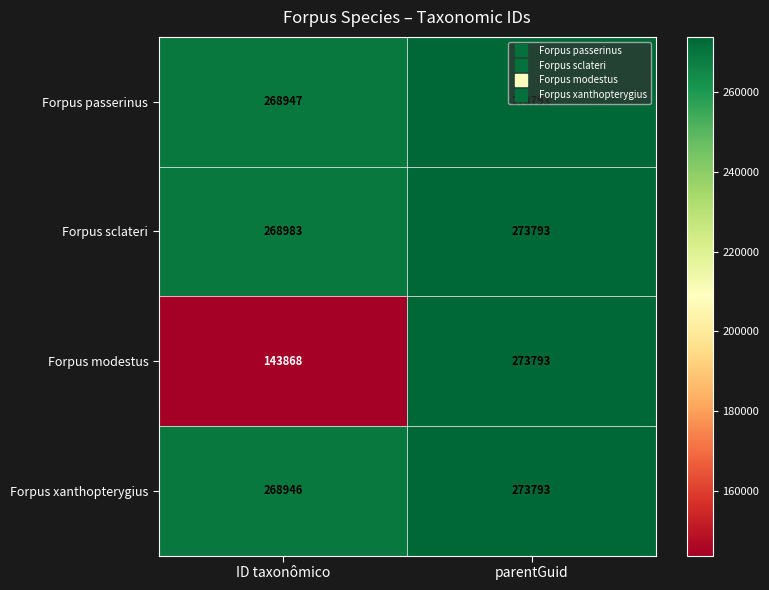

Is the value of Forpus sclateri at ID taxonômico greater than the value of Forpus passerinus at ID taxonômico?

Yes